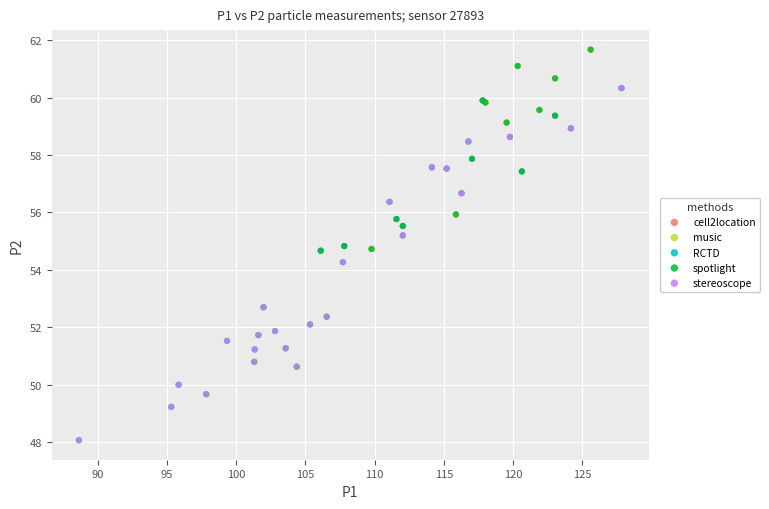

Which series has the widest spread of Y values?

music